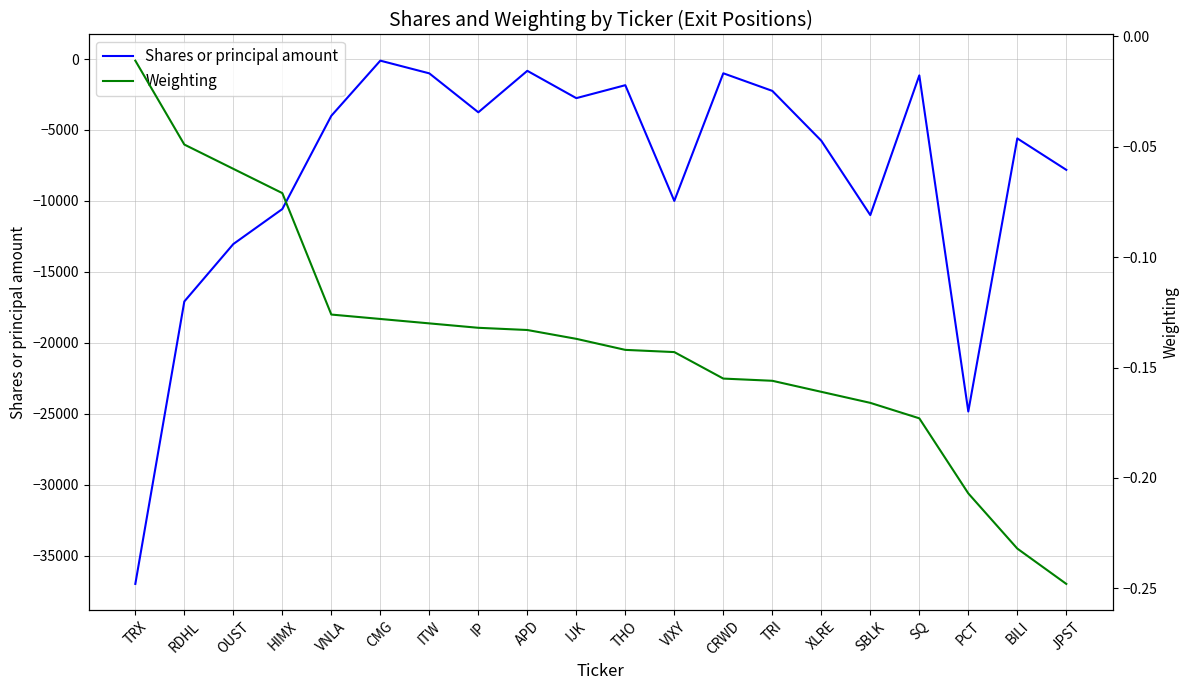

What position from the left is RDHL?

2